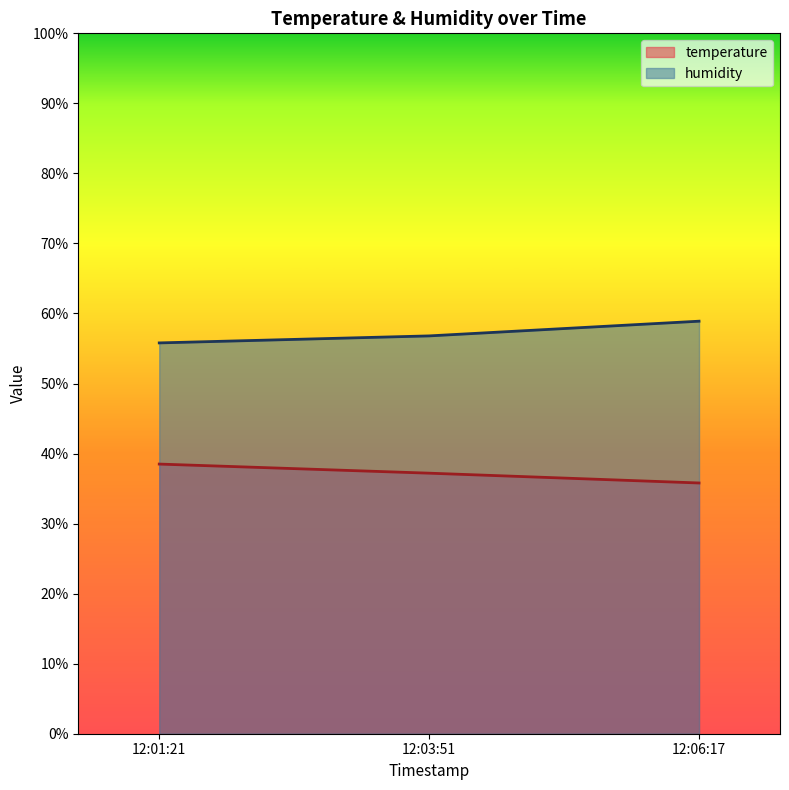

At which label does humidity reach its peak?

12:06:17